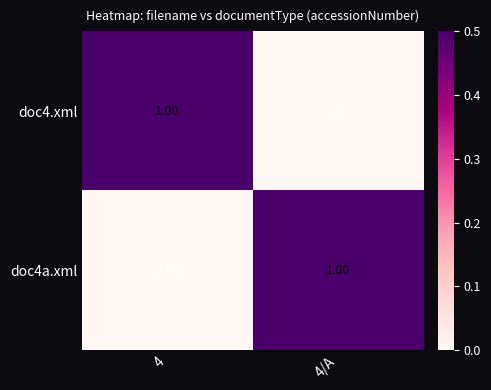

At 4/A, list the series in order from smallest to largest.

doc4.xml, doc4a.xml